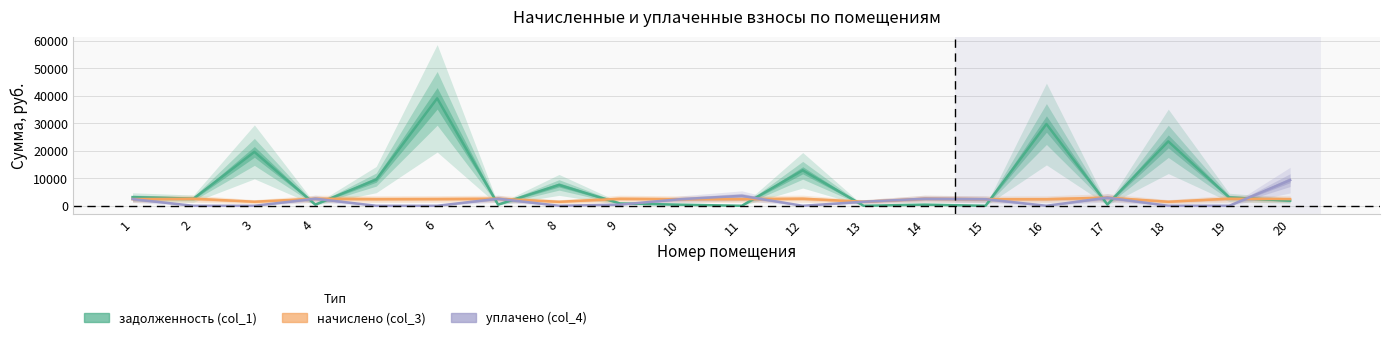

Which series has the largest total across all categories?

задолженность (col_1)